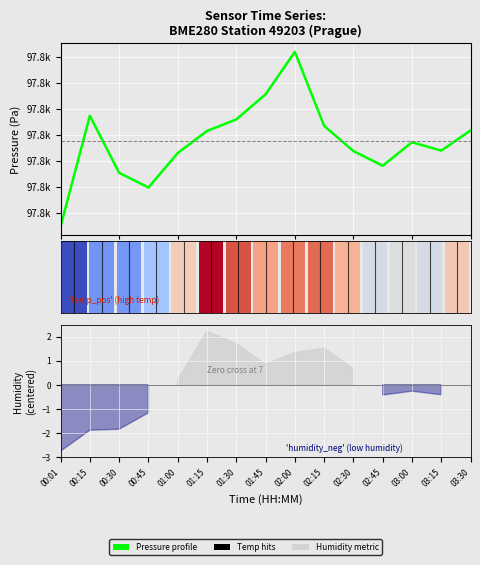

Approximately how many times larger is the value at 00:01 compared to 00:30?

1.0